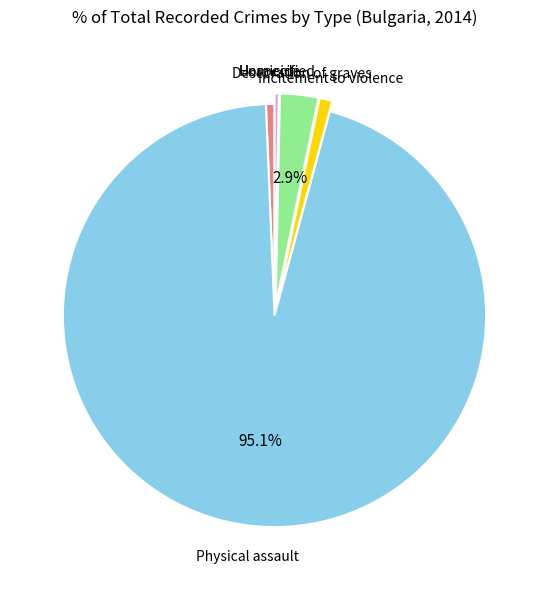

What is the largest slice in the pie chart?

Physical assault